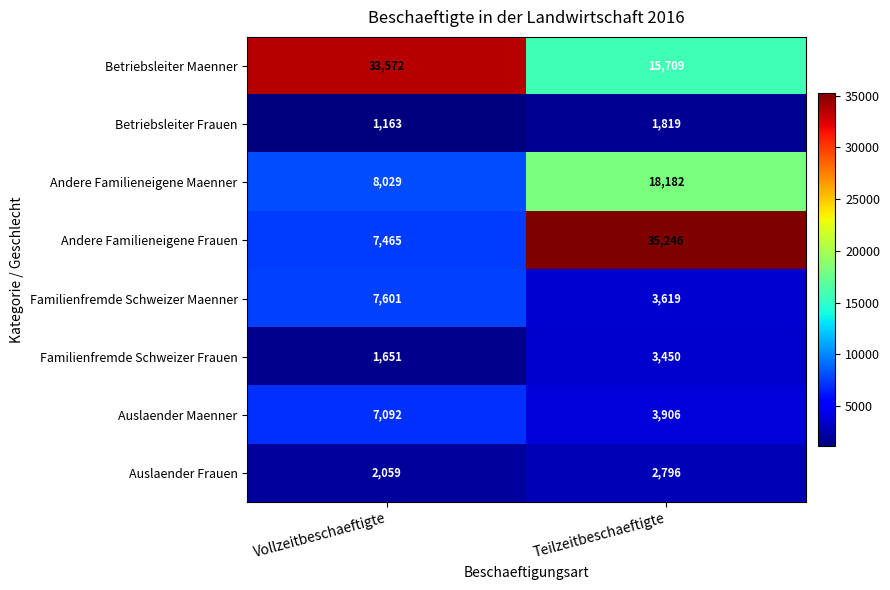

Is it true that Betriebsleiter Frauen equals 1819 at Teilzeitbeschaeftigte?

True